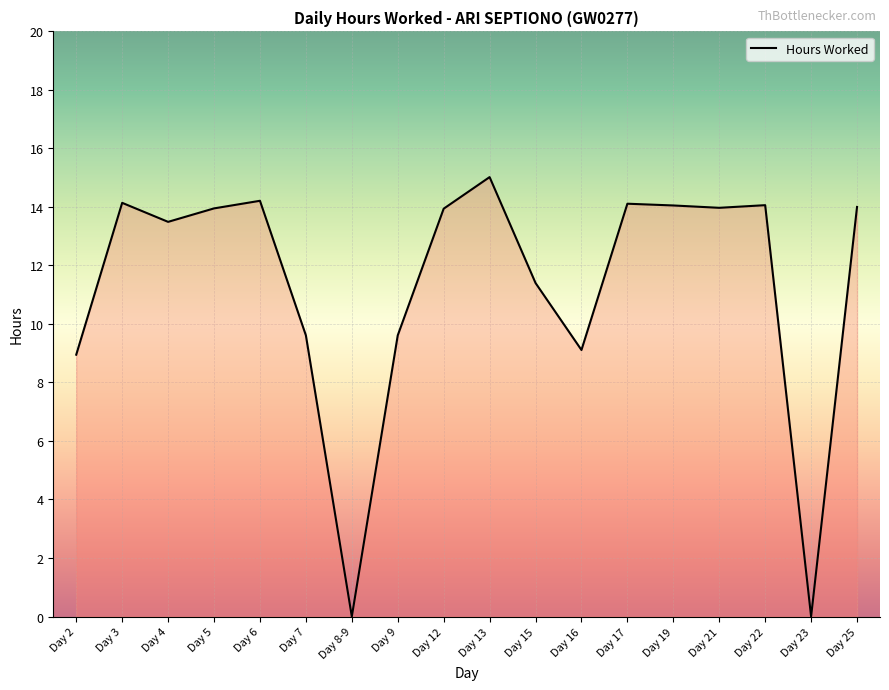

What is the difference between the maximum and minimum values?

15.0